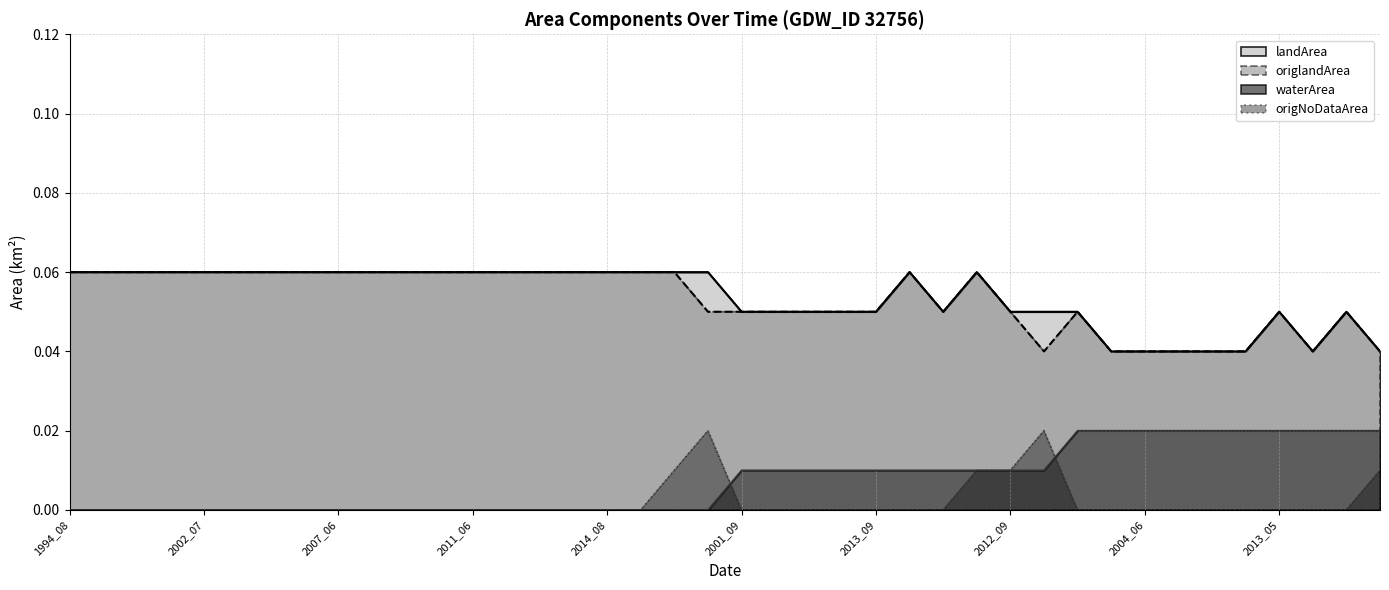

What is the sum of all origlandArea values?

2.1